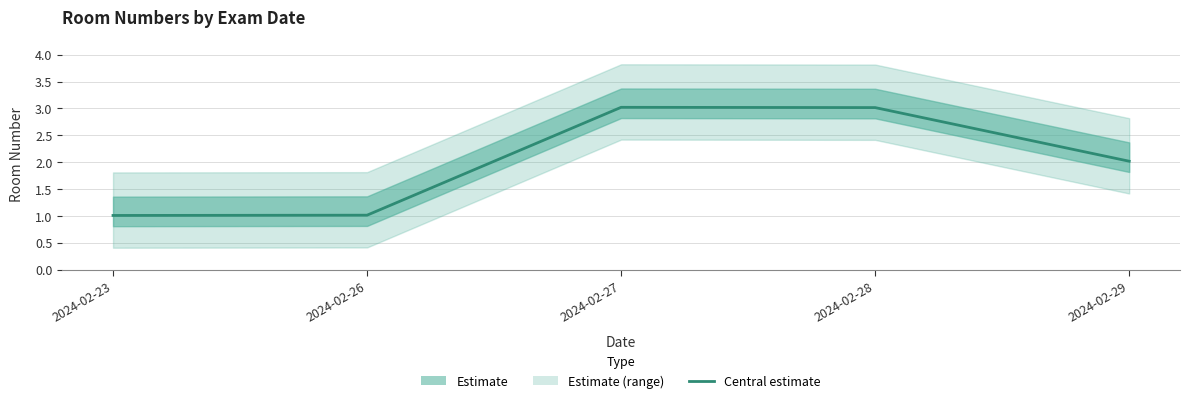

What is the average value?

2.0